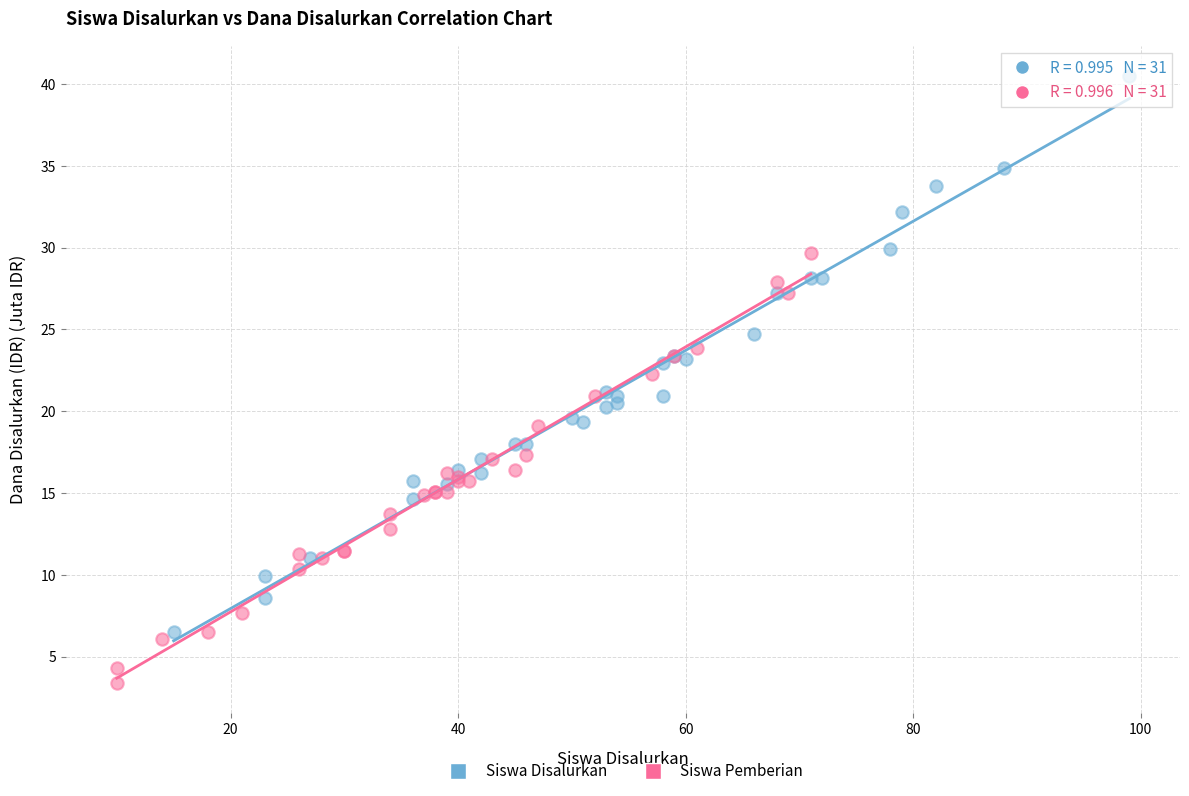

Which series contains the highest Y value?

Siswa Disalurkan